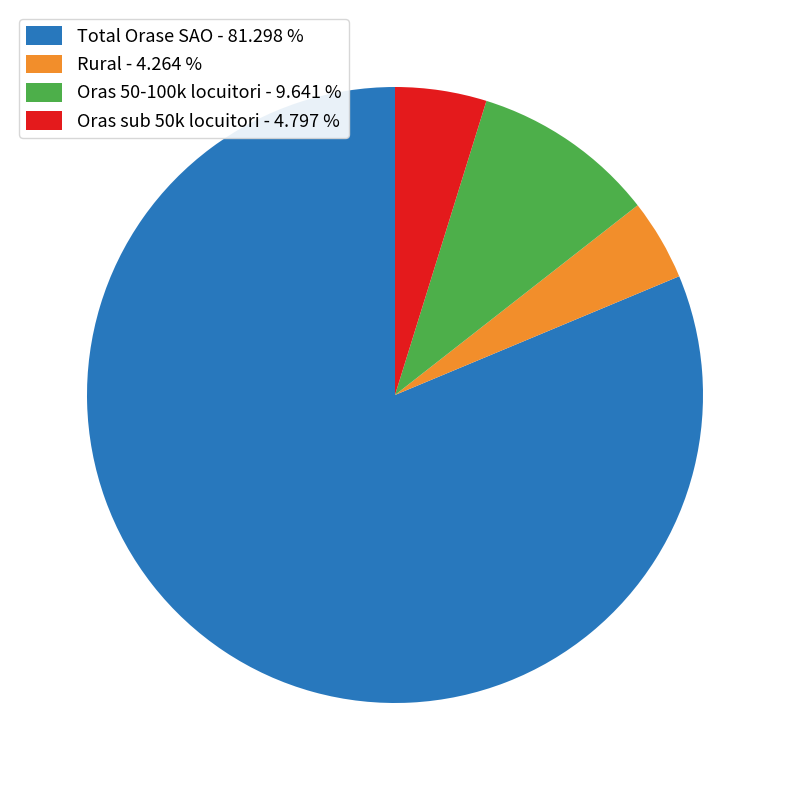

Do Oras sub 50k locuitori - 4.797 % and Total Orase SAO - 81.298 % together represent more than half of the pie?

Yes